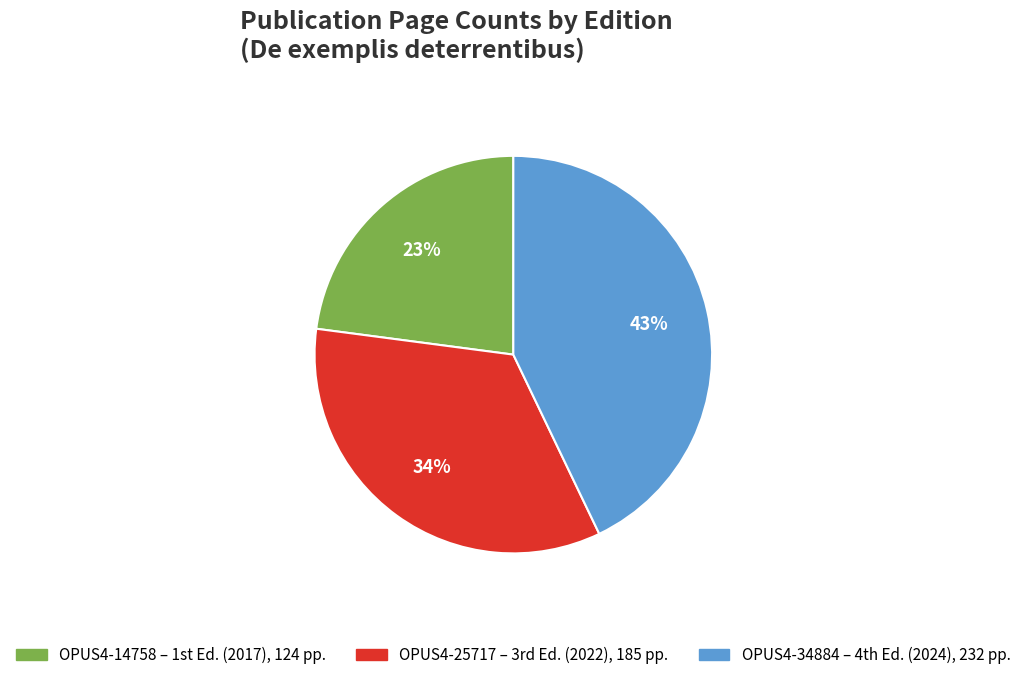

To the nearest percent, what is the average slice percentage?

33%